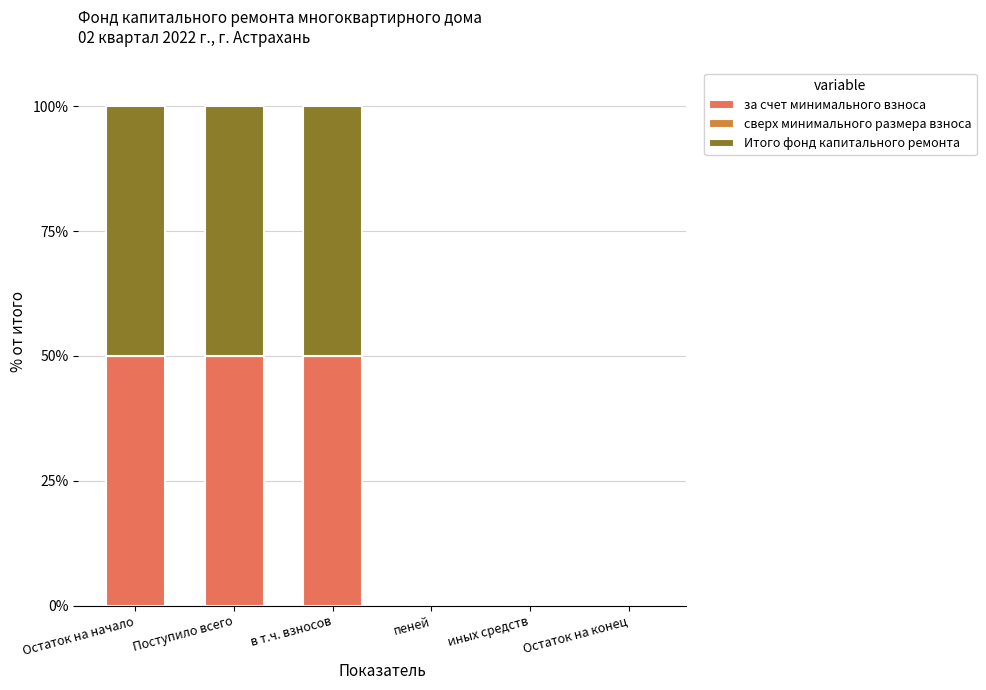

Is it true that за счет минимального взноса equals 0 at иных средств?

True